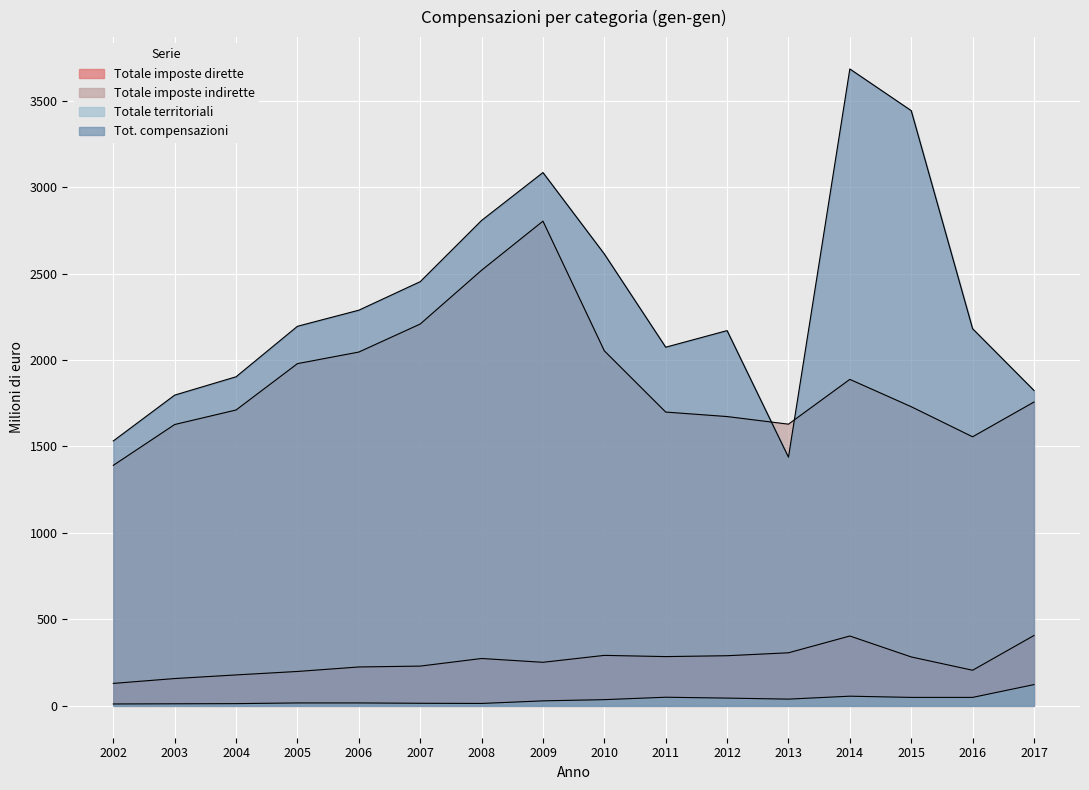

True or false: Totale territoriali and Tot. compensazioni cross at least once.

False